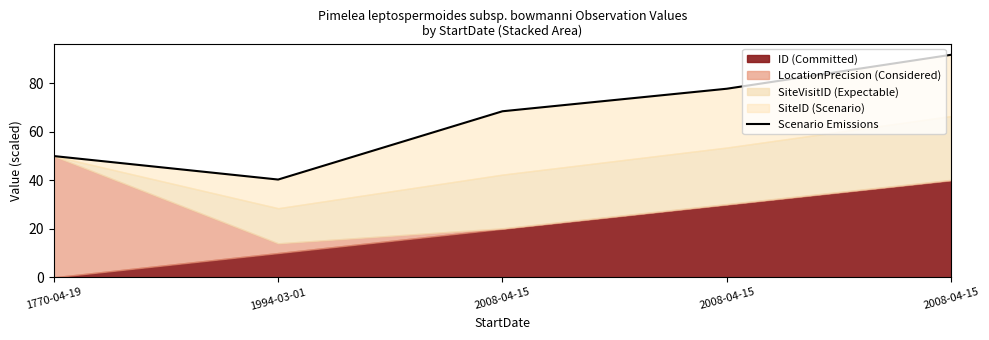

What is the label of the 5th point from the left?

2008-04-15